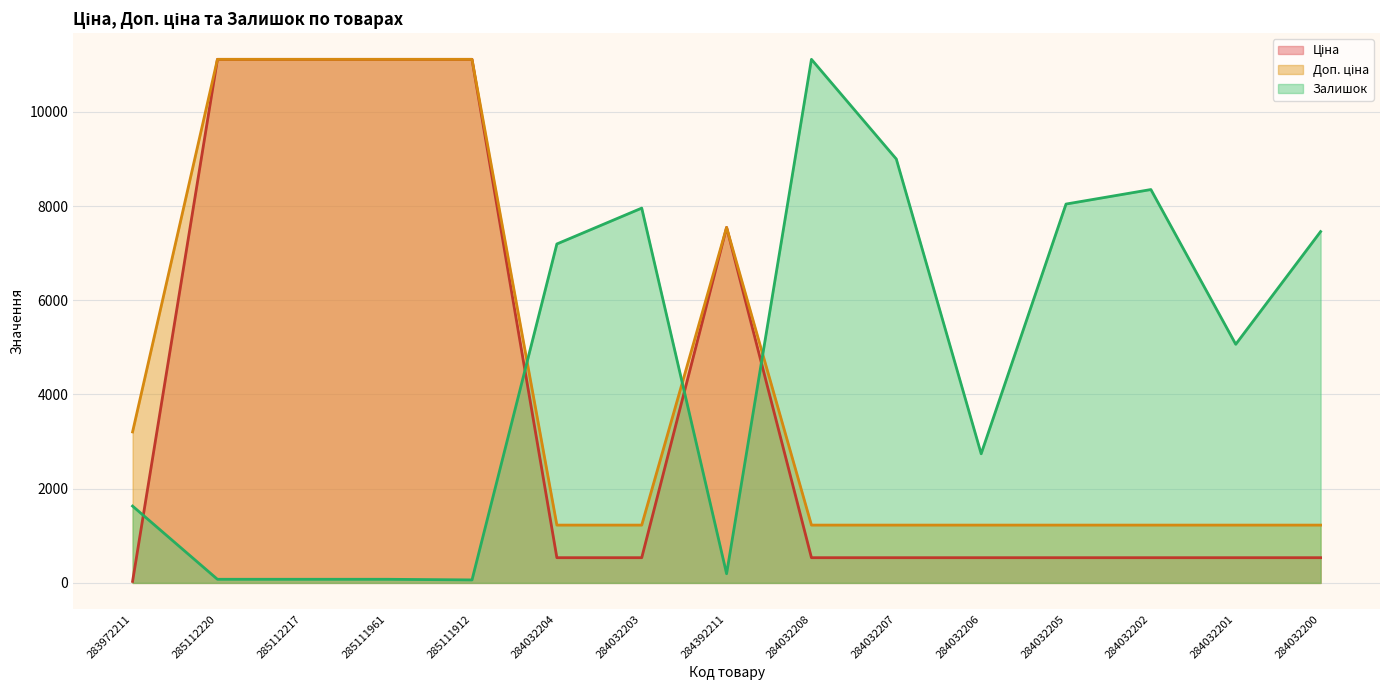

True or false: Доп. ціна has a value of 1849.5 at 284032207.

False